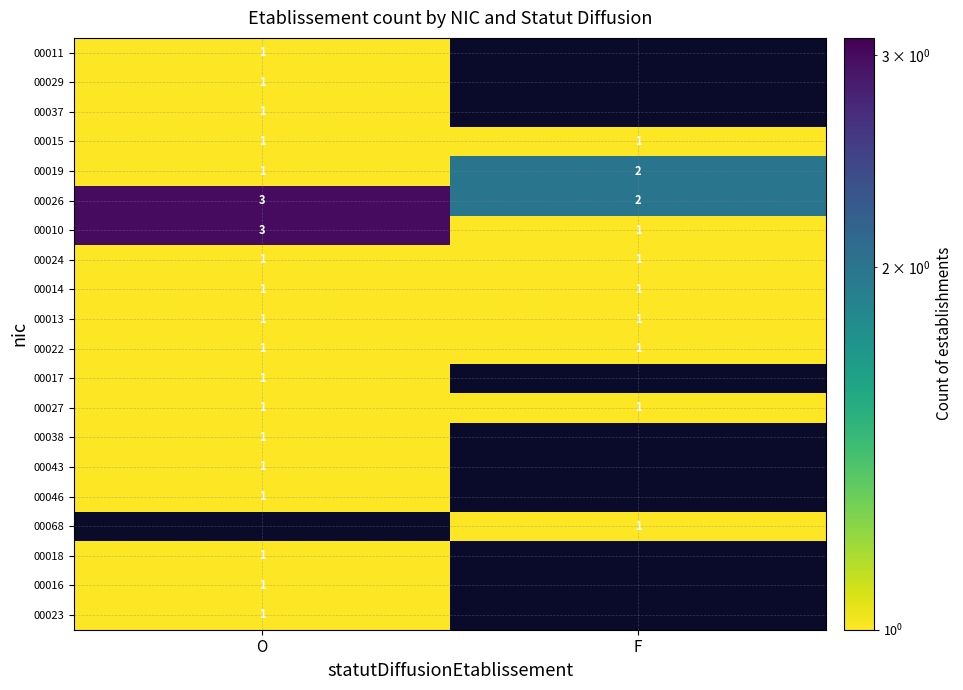

True or false: 00046 has a value of 1 at O.

True